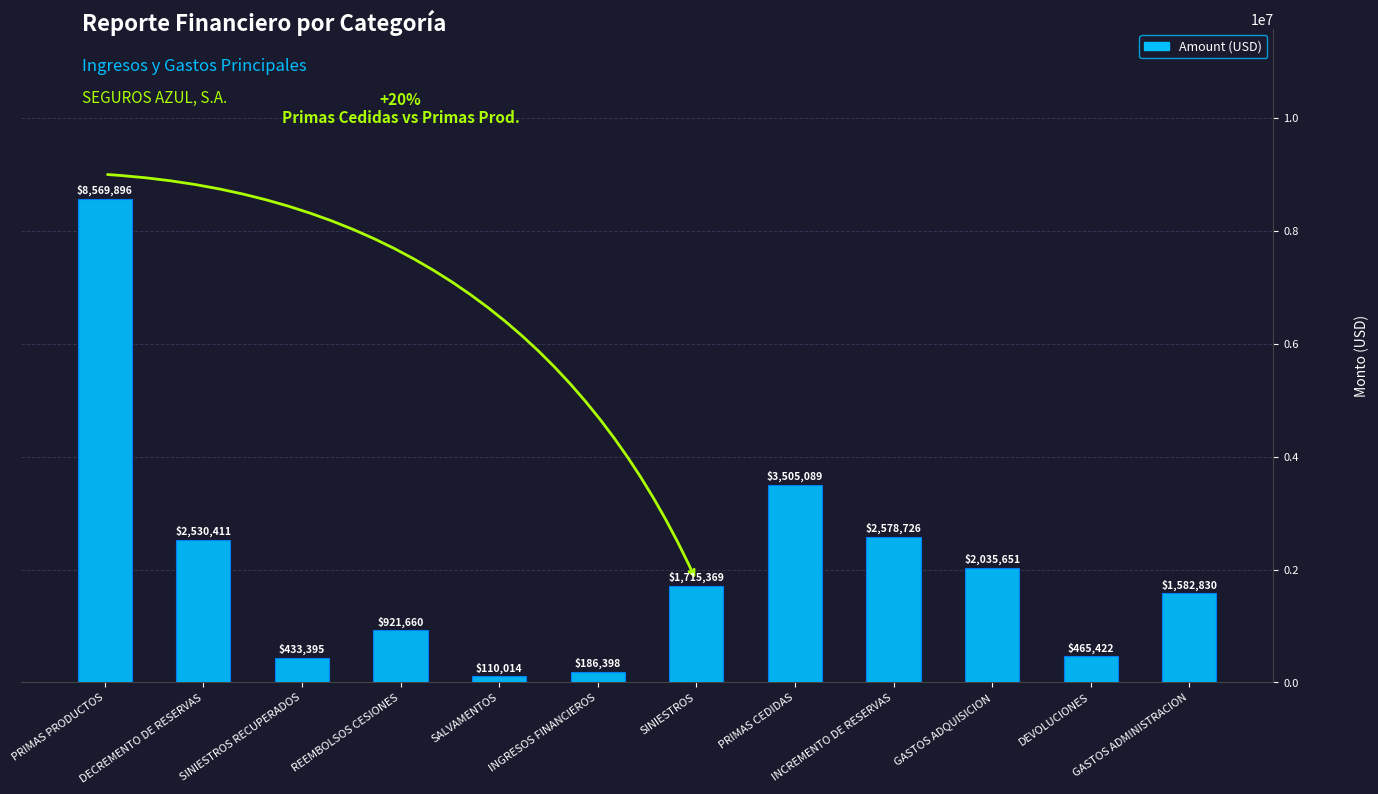

What is the label of the 6th bar from the left?

INGRESOS FINANCIEROS